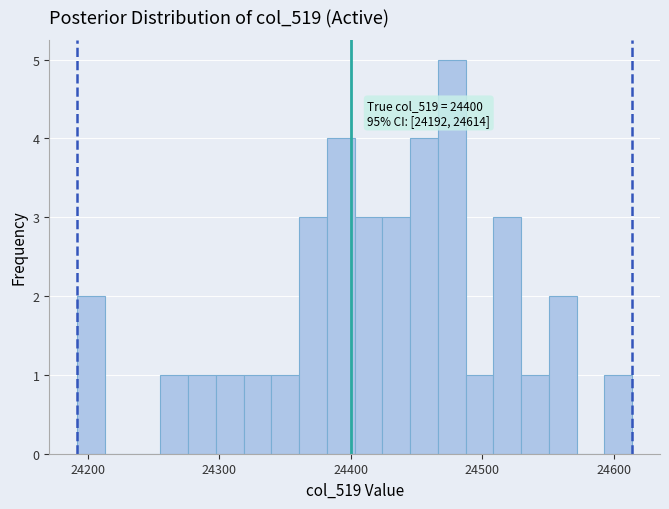

Around what value on the x-axis is the tallest bar? Give the approximate position of its centre, as read against the axis.

24480